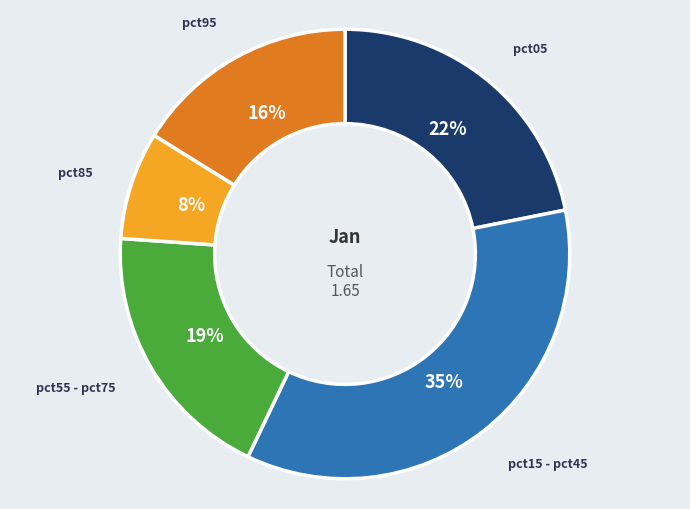

Is it true that pct55 - pct75 is 12% of the pie?

False